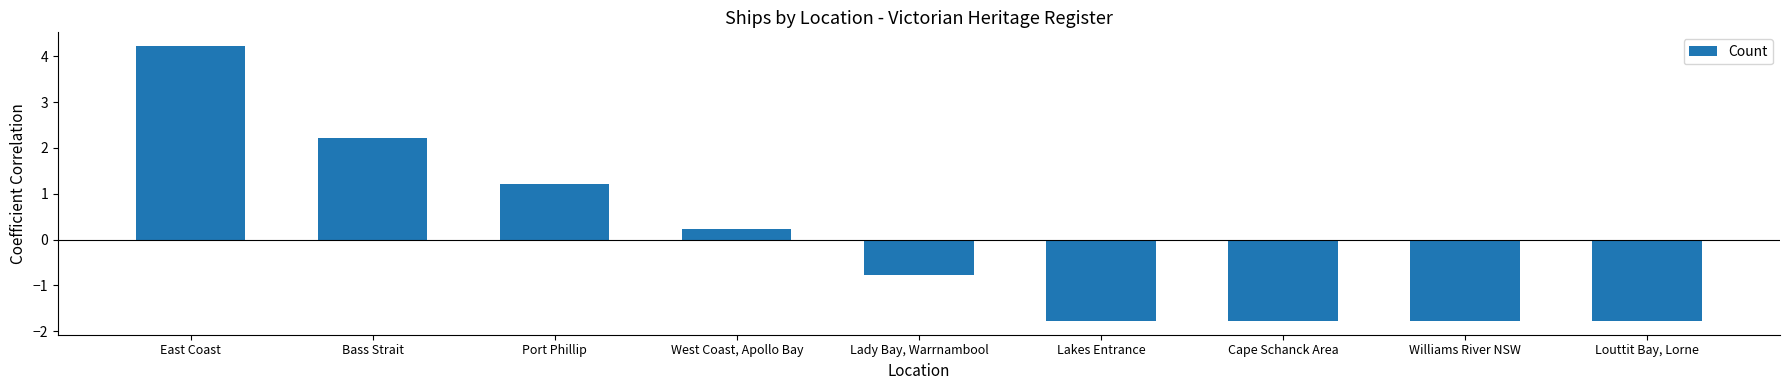

What is the value of the 3rd bar from the left?

1.2